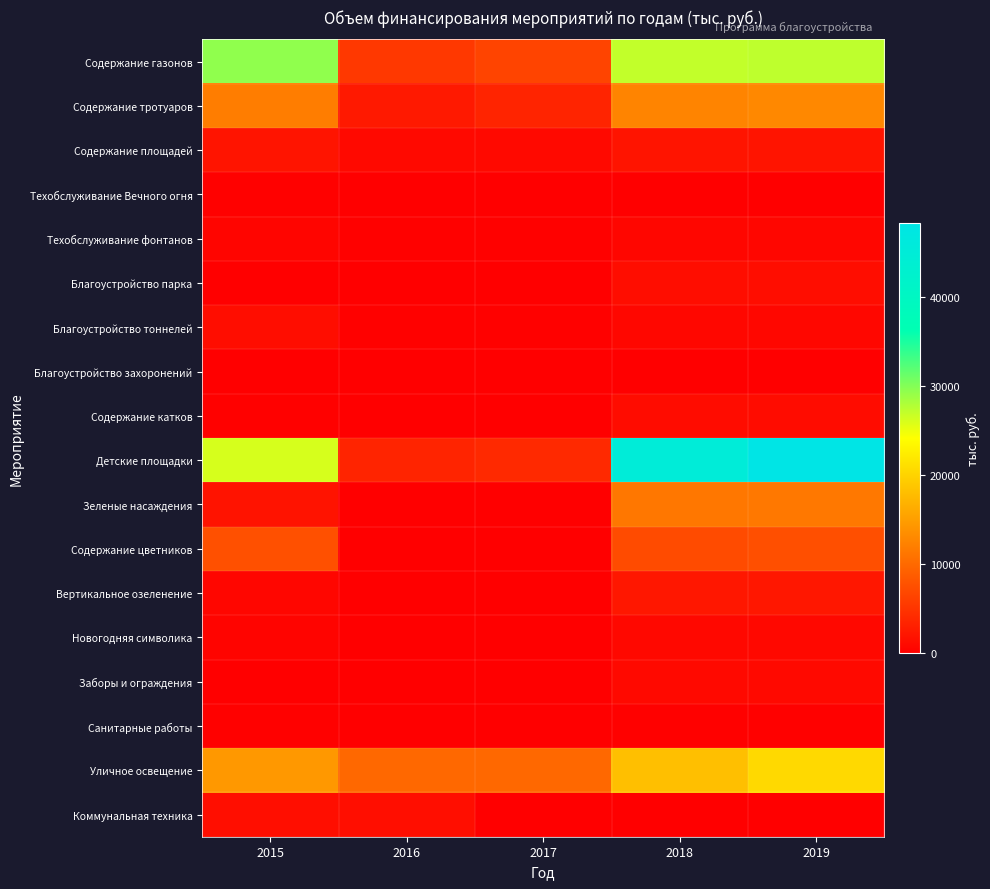

Between 2016 and 2018, which series saw the biggest shift?

Детские площадки